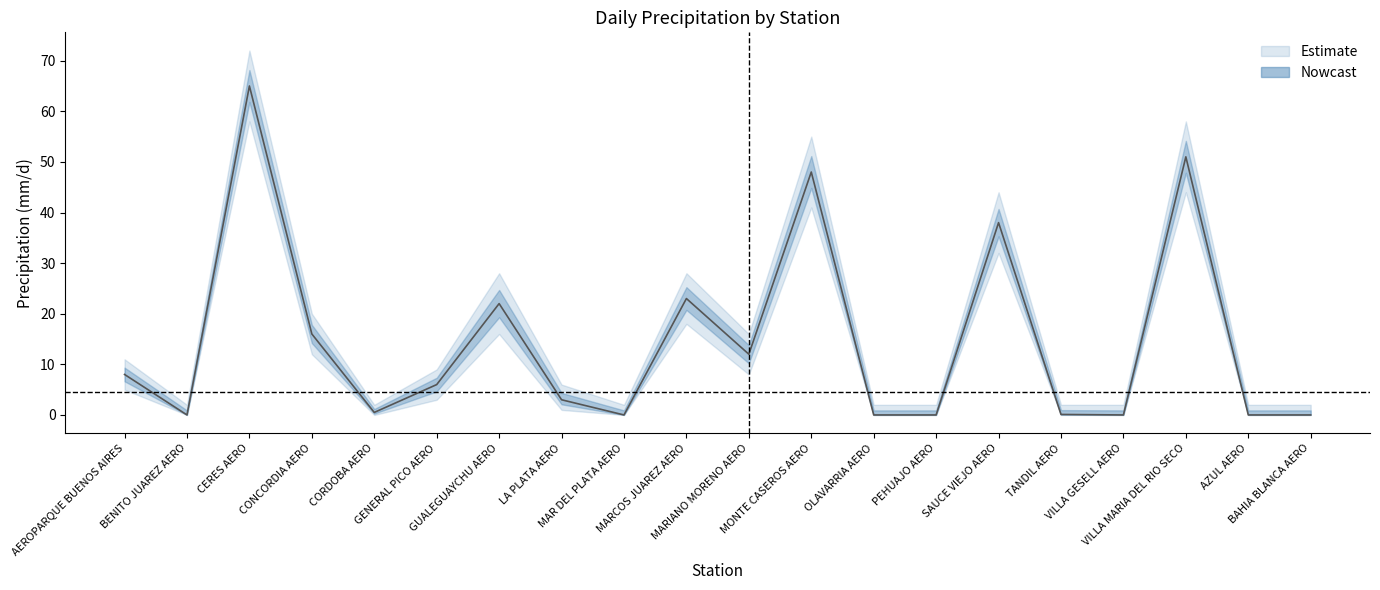

Reading left to right, transcribe all the data shown in this chart.

AEROPARQUE BUENOS AIRES=8.0	BENITO JUAREZ AERO=0.0	CERES AERO=65.0	CONCORDIA AERO=16.0	CORDOBA AERO=0.5	GENERAL PICO AERO=6.0	GUALEGUAYCHU AERO=22.0	LA PLATA AERO=3.0	MAR DEL PLATA AERO=0.0	MARCOS JUAREZ AERO=23.0	MARIANO MORENO AERO=12.0	MONTE CASEROS AERO=48.0	OLAVARRIA AERO=0.0	PEHUAJO AERO=0.0	SAUCE VIEJO AERO=38.0	TANDIL AERO=0.1	VILLA GESELL AERO=0.0	VILLA MARIA DEL RIO SECO=51.0	AZUL AERO=0.0	BAHIA BLANCA AERO=0.0